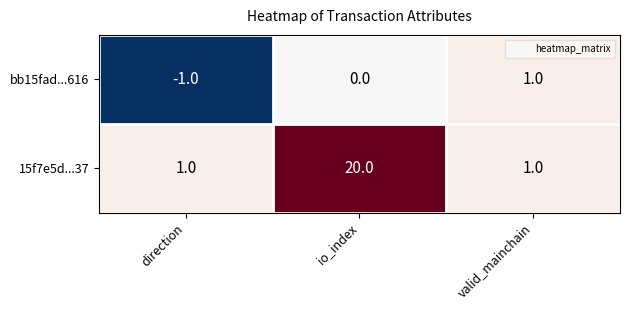

The bb15fad...616 series shows 0 at io_index. True or false?

True